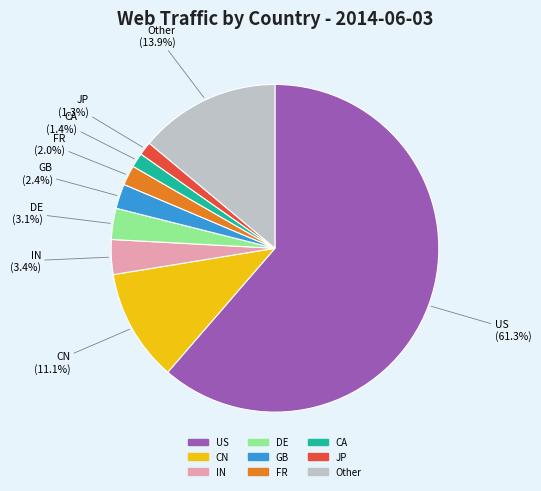

Is there a majority slice in this chart?

Yes